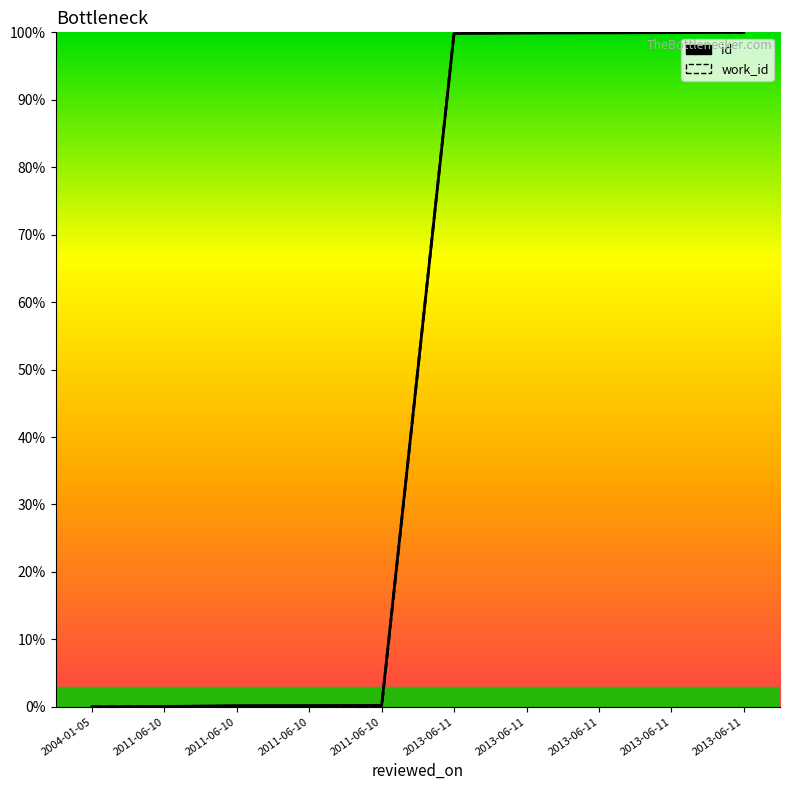

How many values in the work_id series are below 100?

5